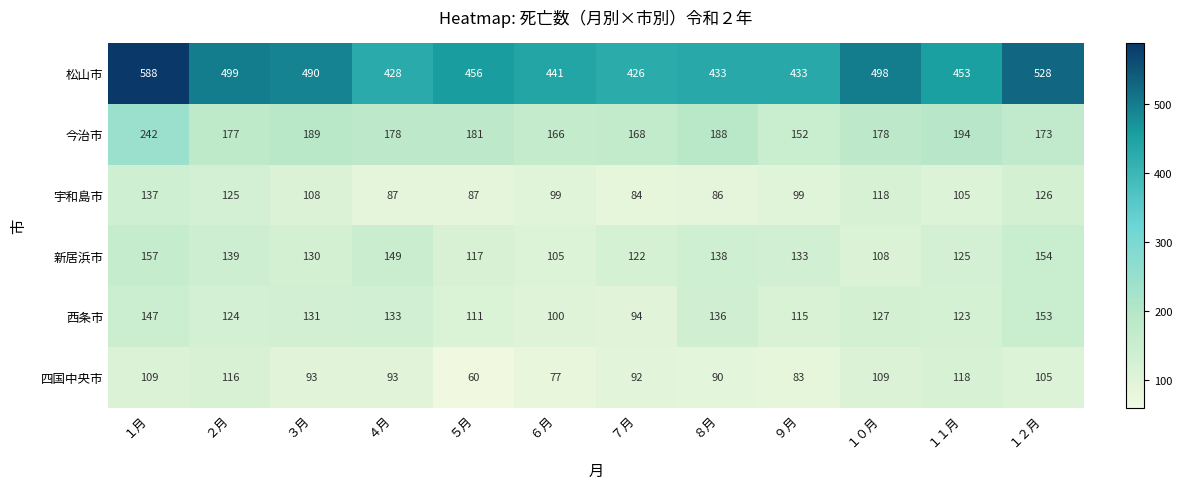

At １２月, list the series in order from smallest to largest.

四国中央市, 宇和島市, 西条市, 新居浜市, 今治市, 松山市